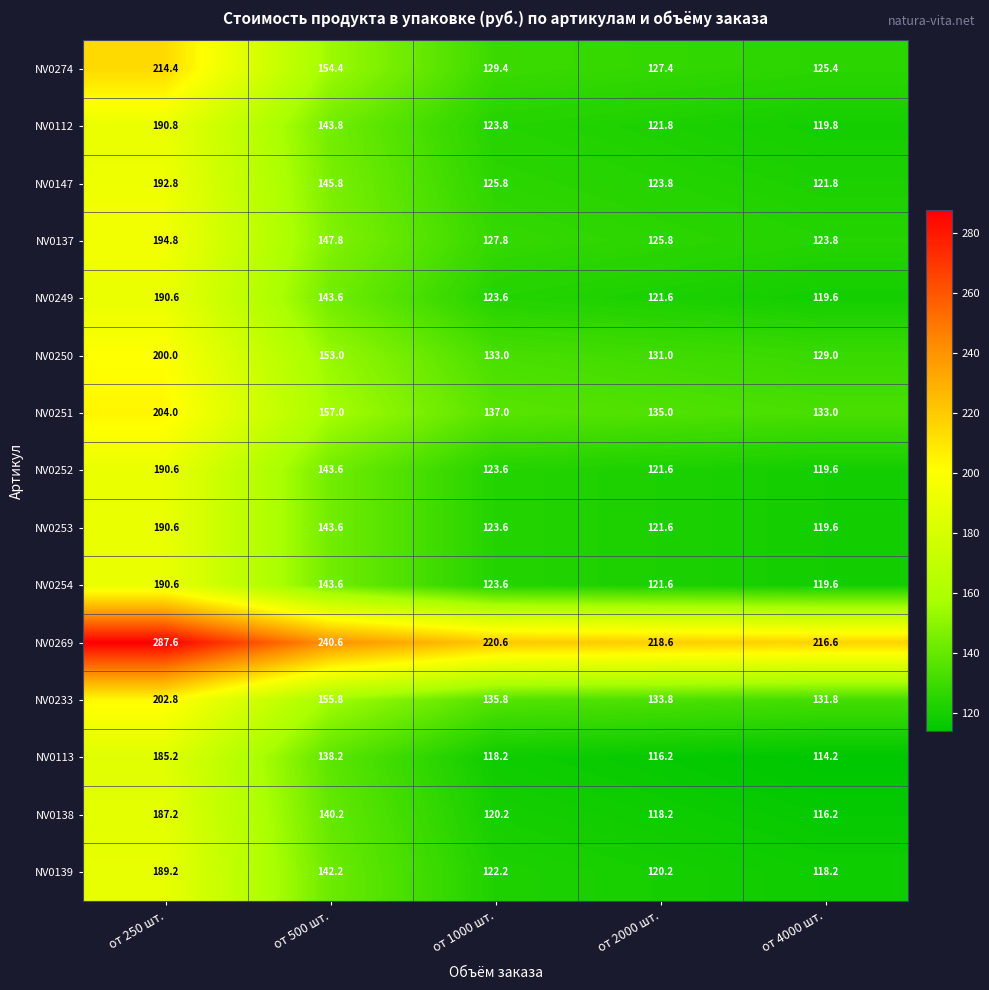

What is the total value across all series at от 250 шт.?

3011.2